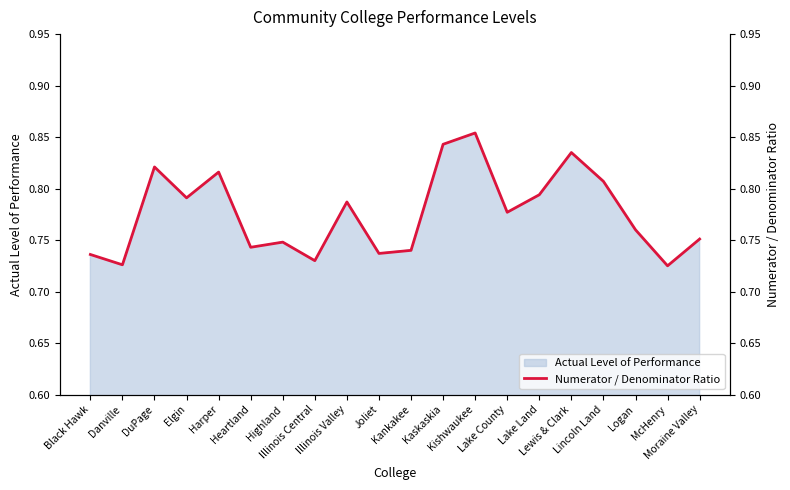

At which category does the chart reach its peak across all series?

Kishwaukee